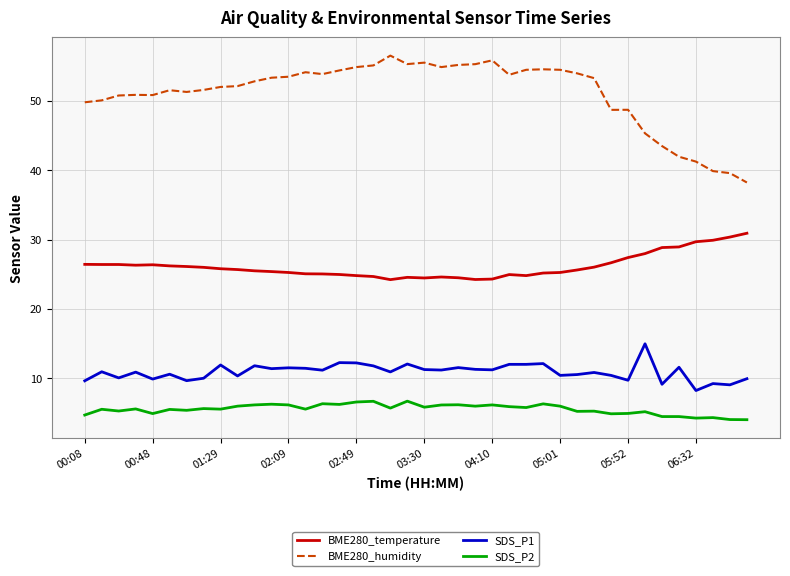

Which series has the largest range (max minus min)?

BME280_humidity